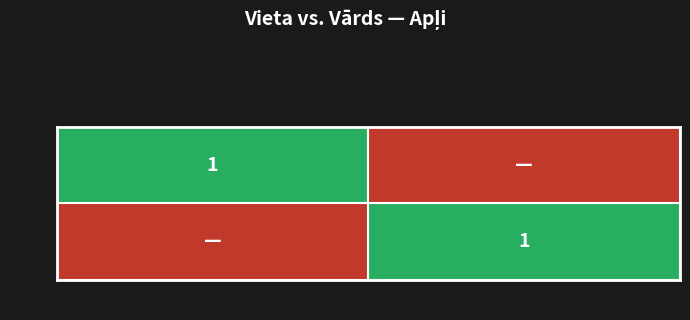

Is it true that 2 equals 2 at Lita?

False